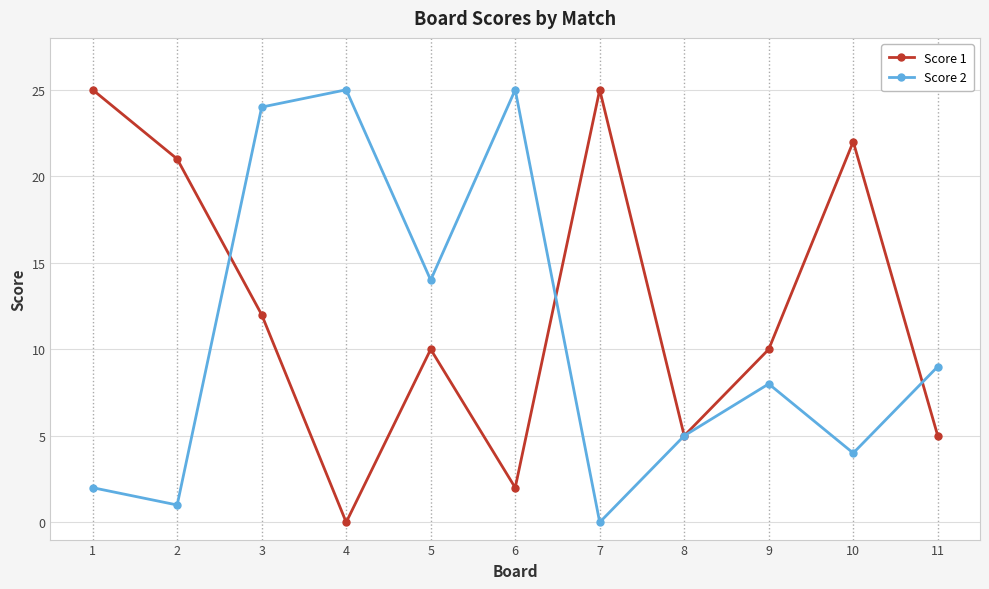

Reading left to right, list all the values displayed in this chart.

Score 1: 1=25	2=21	3=12	4=0	5=10	6=2	7=25	8=5	9=10	10=22	11=5
Score 2: 1=2	2=1	3=24	4=25	5=14	6=25	7=0	8=5	9=8	10=4	11=9